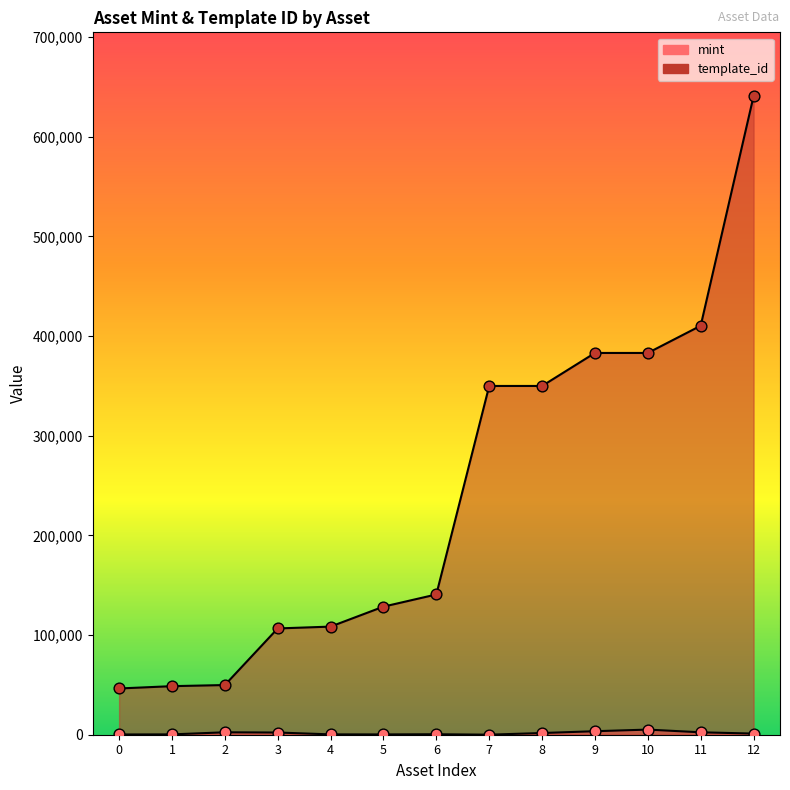

Which series contains the lowest Y value?

mint